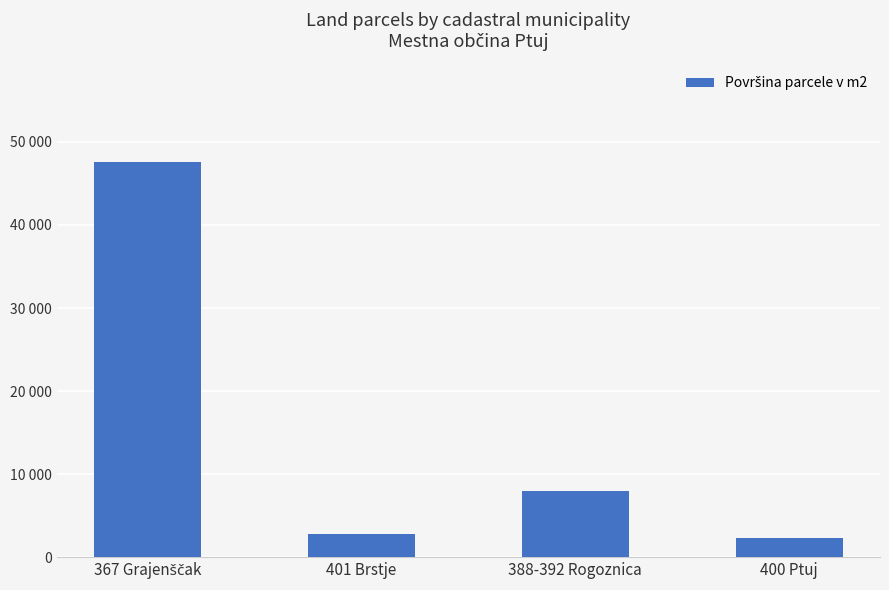

At which label does the data first exceed 8032?

367 Grajenščak